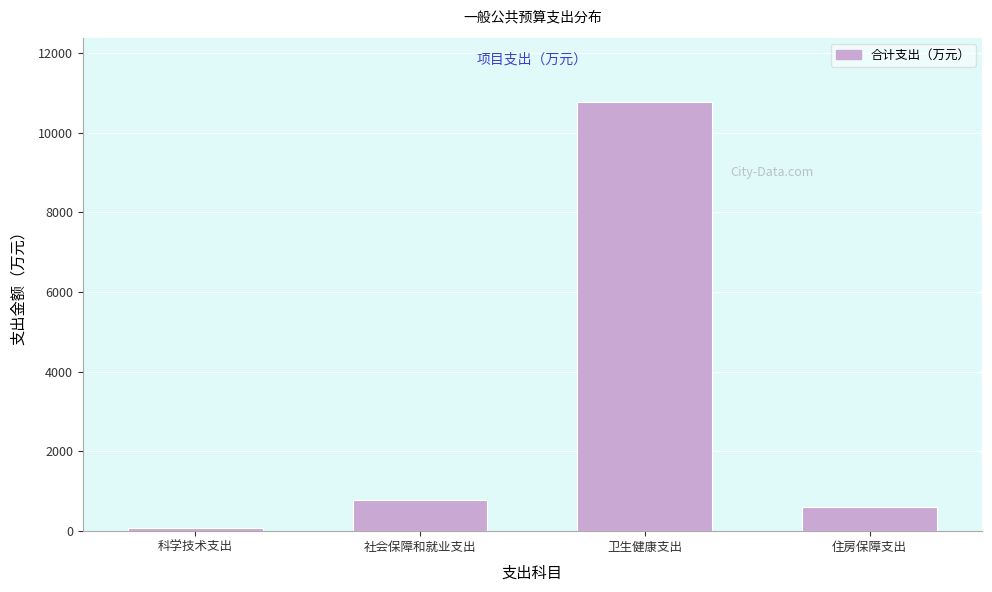

Reading left to right, what are all the values shown in this chart?

科学技术支出=90.8	社会保障和就业支出=785.2	卫生健康支出=10766.1	住房保障支出=605.8